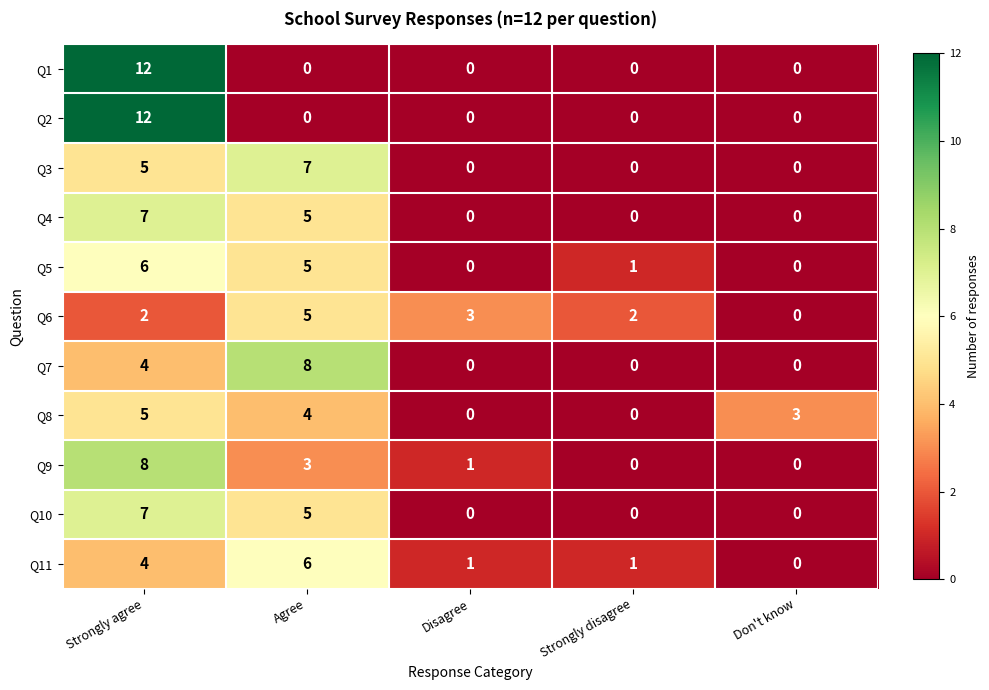

What is the sum of the Q5 values at Strongly agree and Disagree?

6